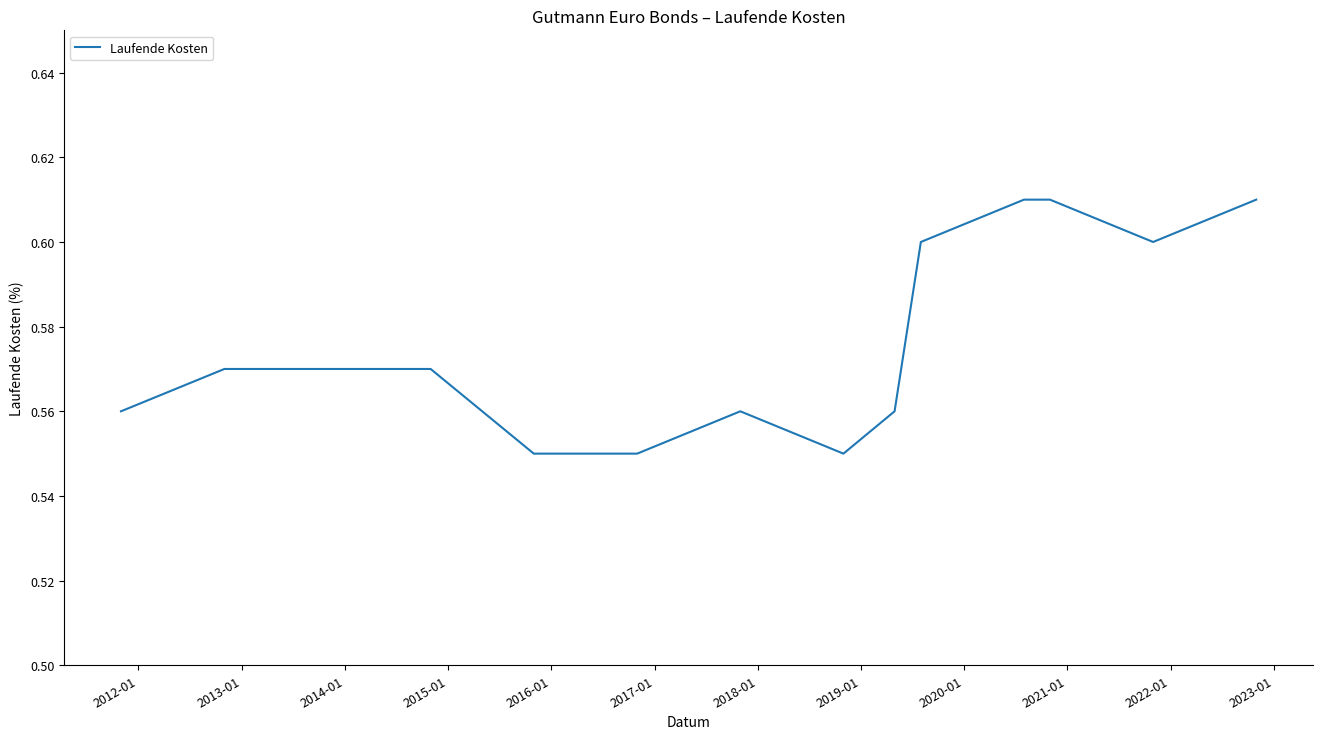

What is the smallest value displayed?

0.6